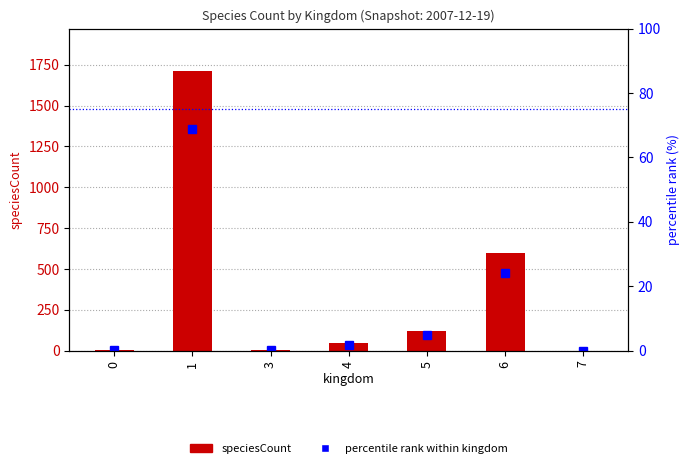

At which label does speciesCount reach its minimum?

7